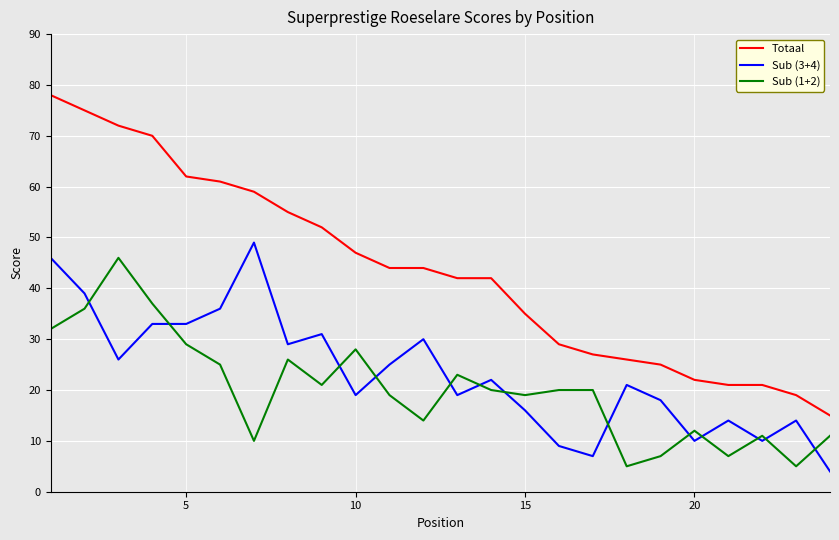

Which series has the largest total across all categories?

Totaal